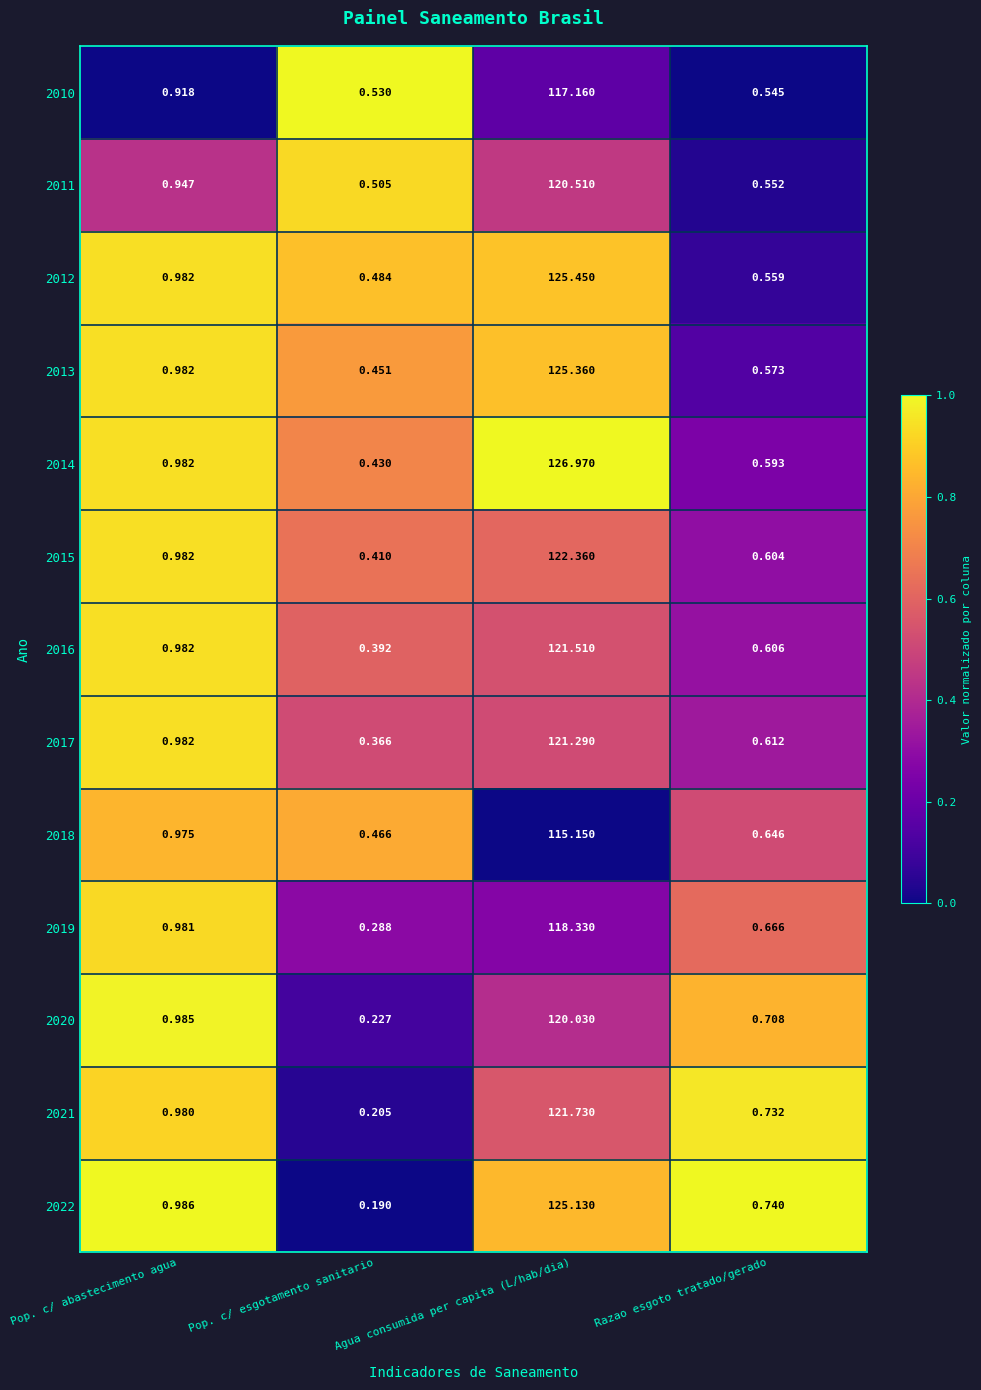

Which category has the highest value across all series?

Agua consumida per capita (L/hab/dia)